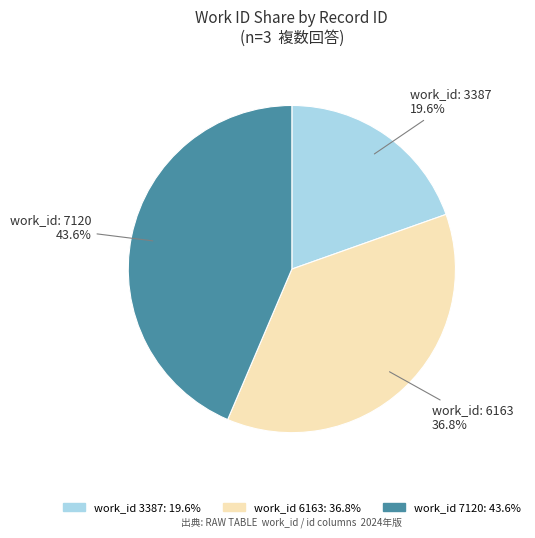

Is there any slice that represents more than half of the pie?

No